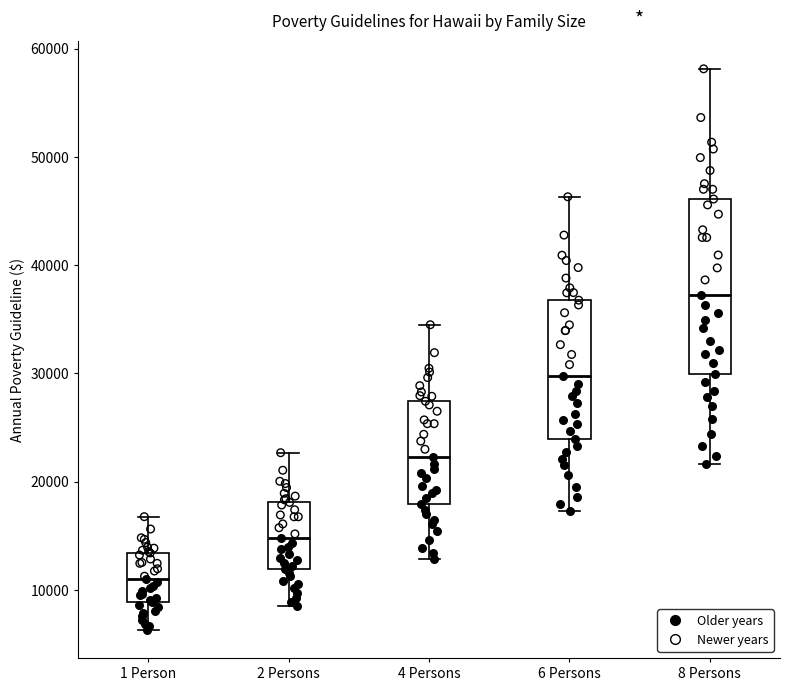

Which box has the lowest median line?

1 Person